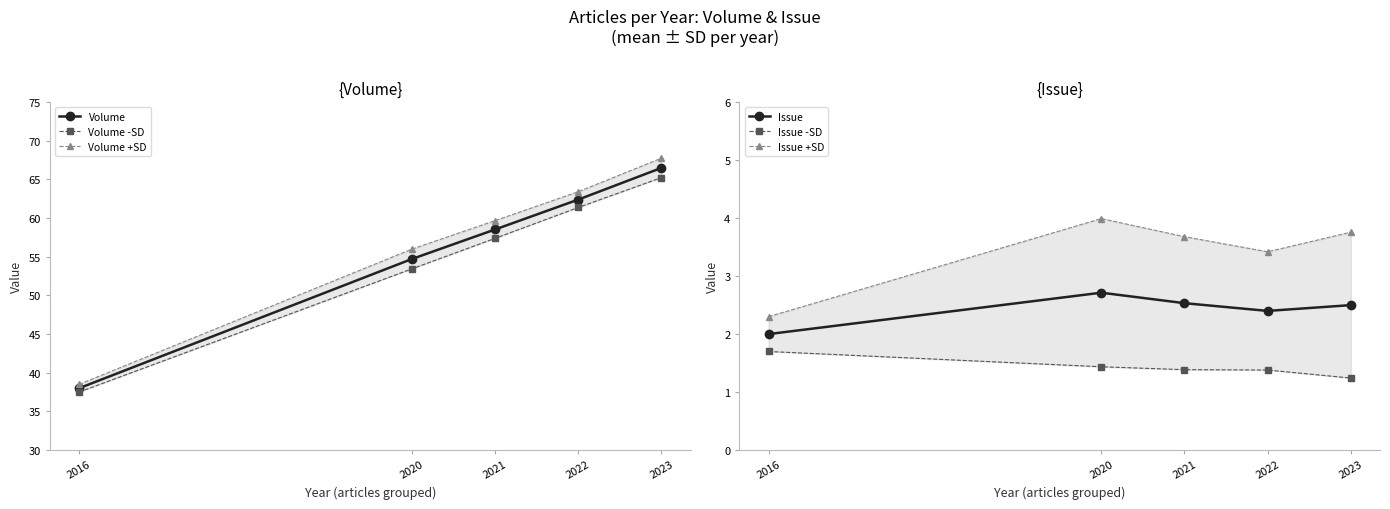

What is the total value across all series at 2022?

194.4